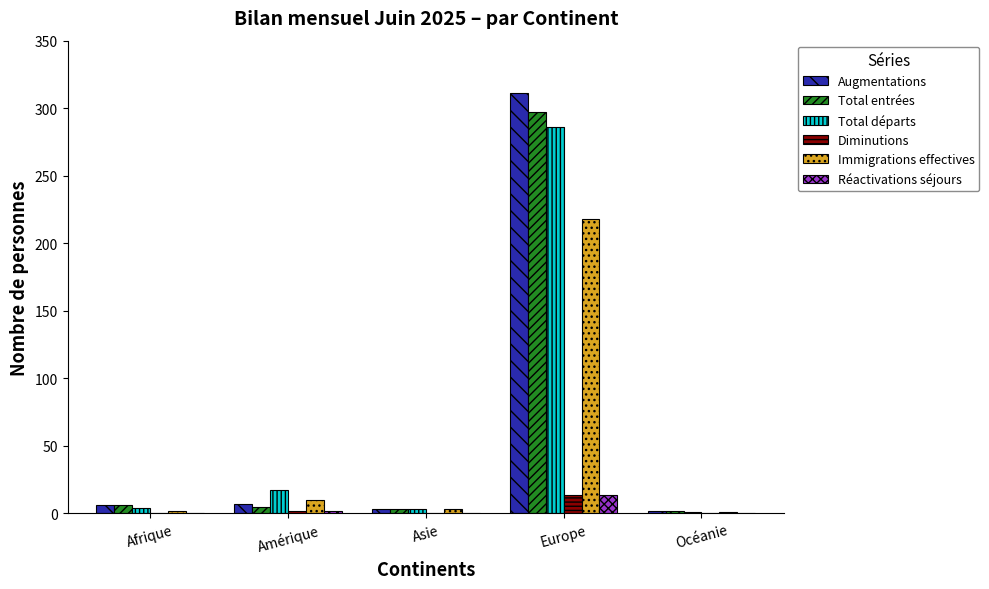

What is the average value of the Total entrées series?

63